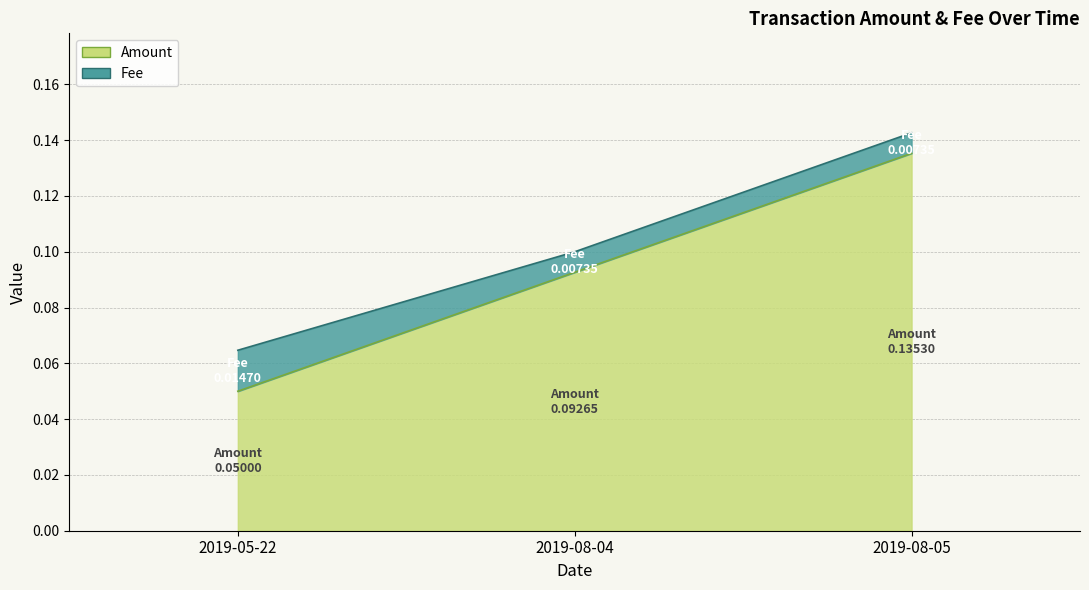

Does the chart display data point markers on the line(s)?

No